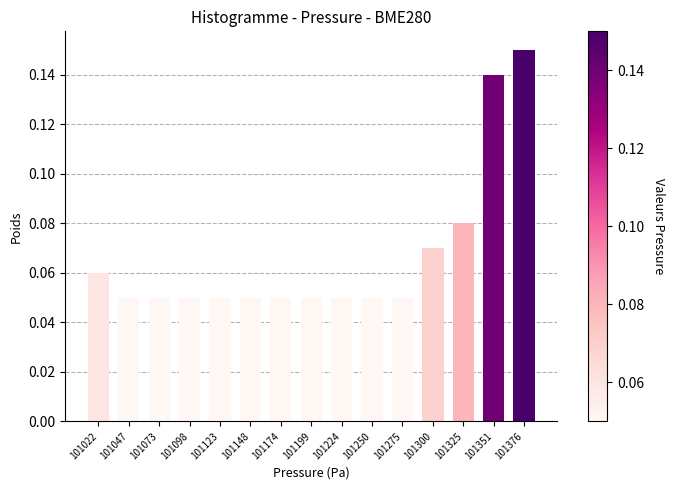

What is the sum of all values?

1.0